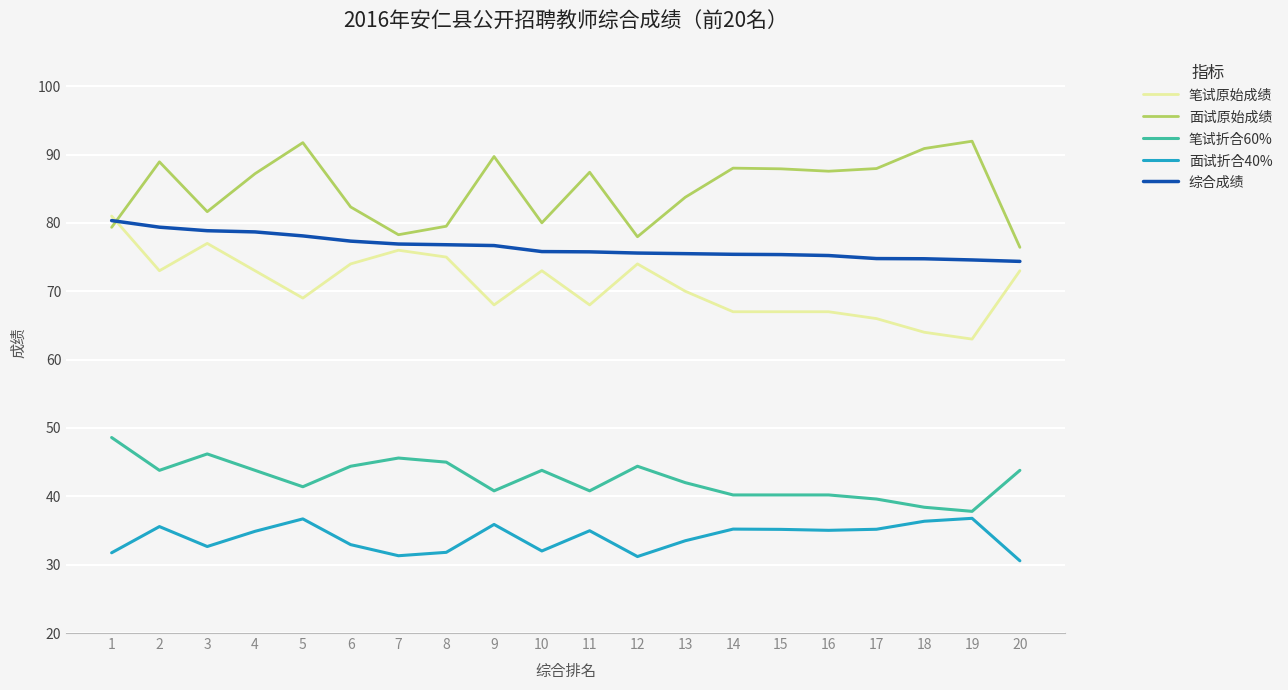

At which label does 笔试原始成绩 reach its peak?

1